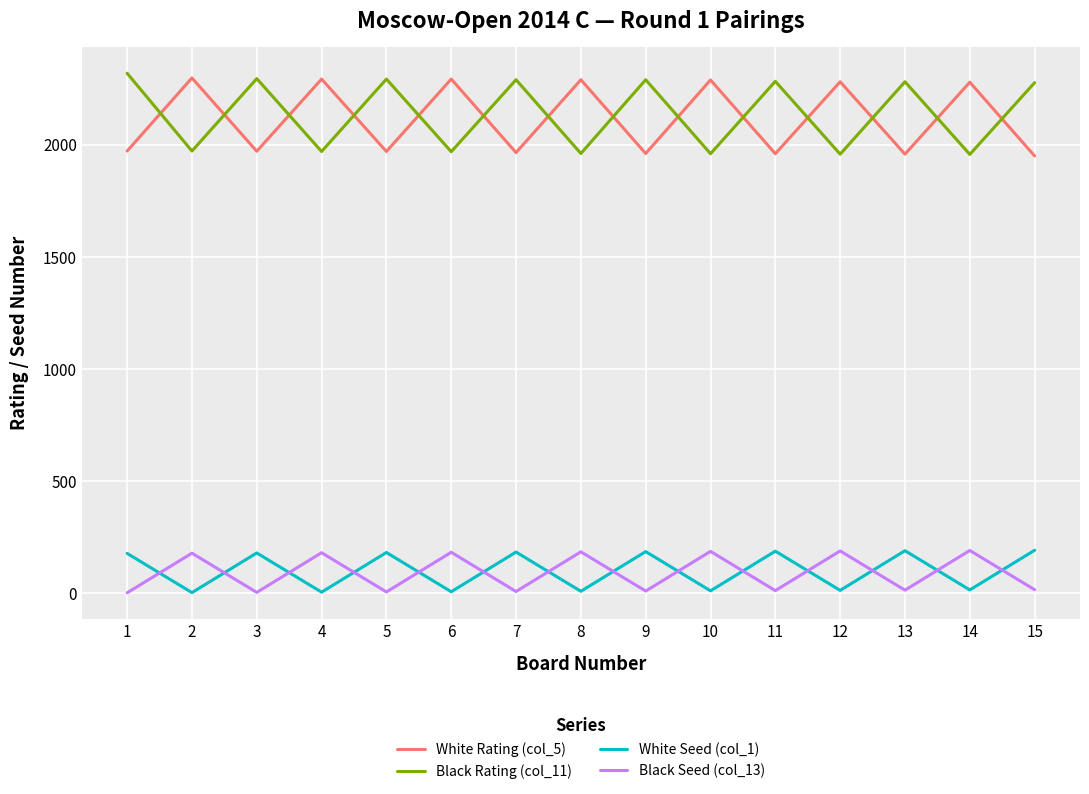

True or false: Black Seed (col_13) and White Rating (col_5) intersect in this chart.

False